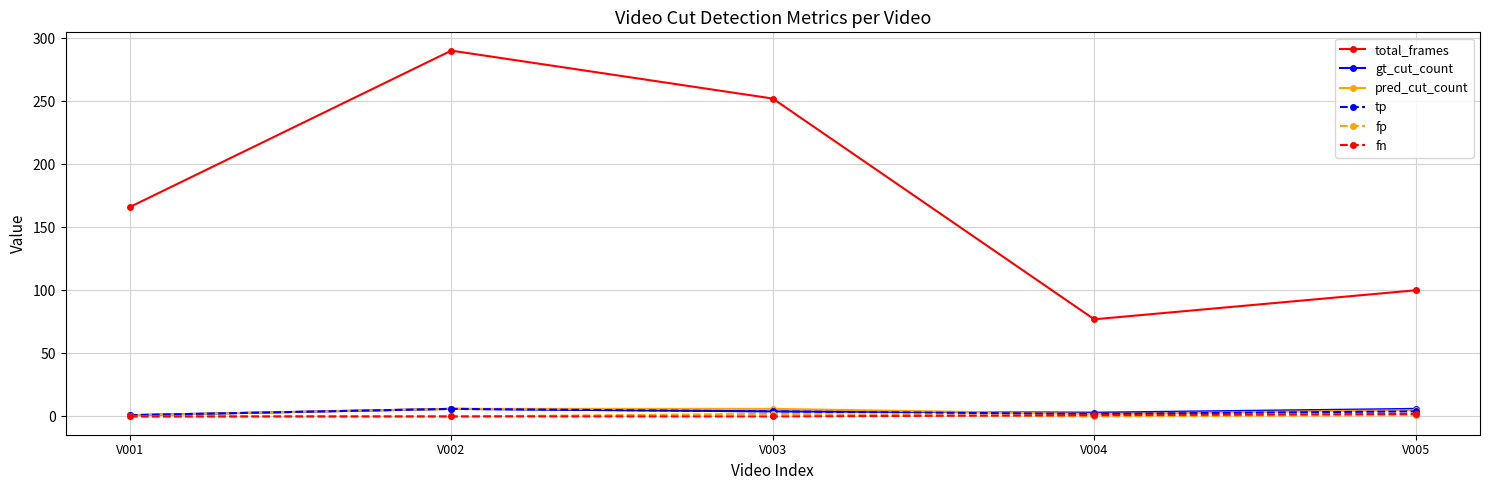

True or false: fn and total_frames intersect in this chart.

False